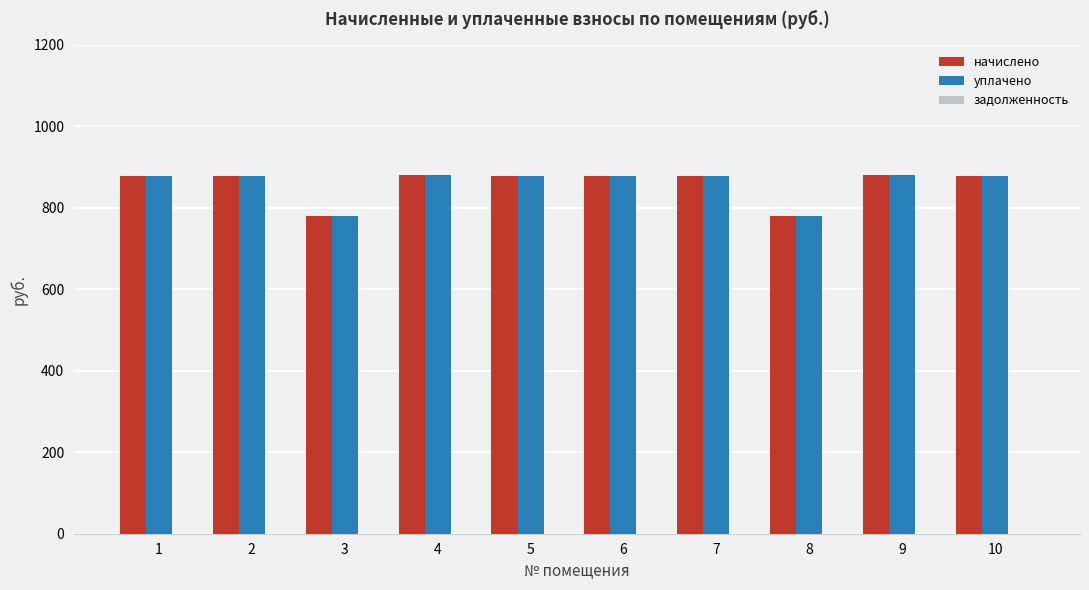

What is the maximum value shown in the chart?

879.8